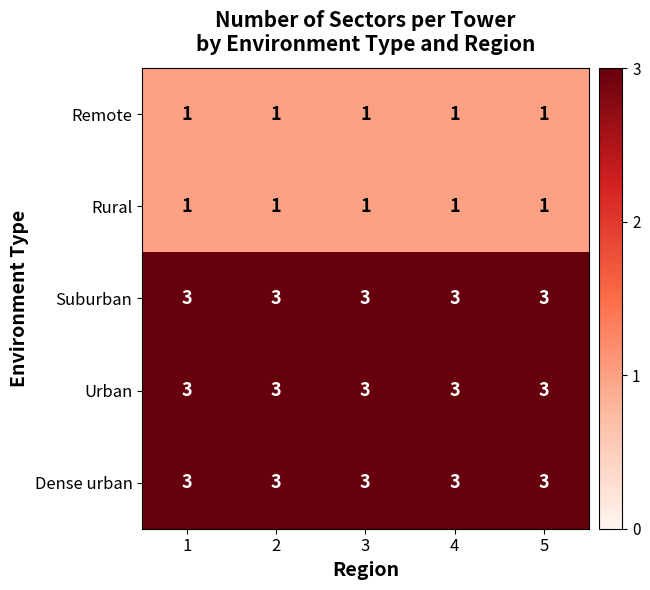

The Dense urban series shows 1 at 4. True or false?

False